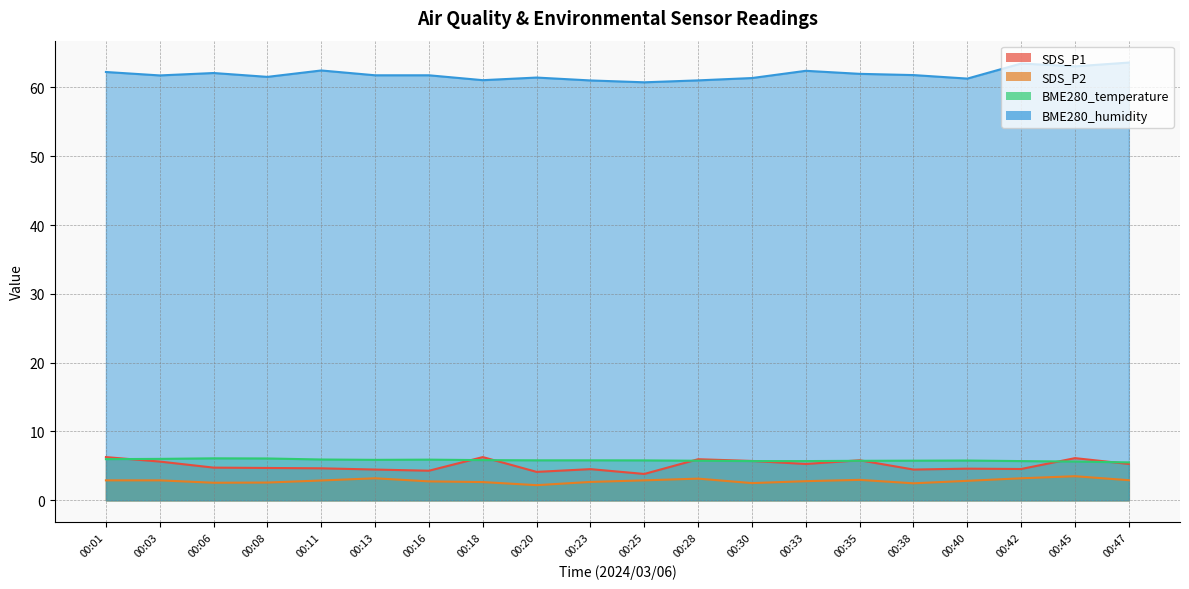

What is the sum of the SDS_P1 values at 00:25 and 00:35?

9.7